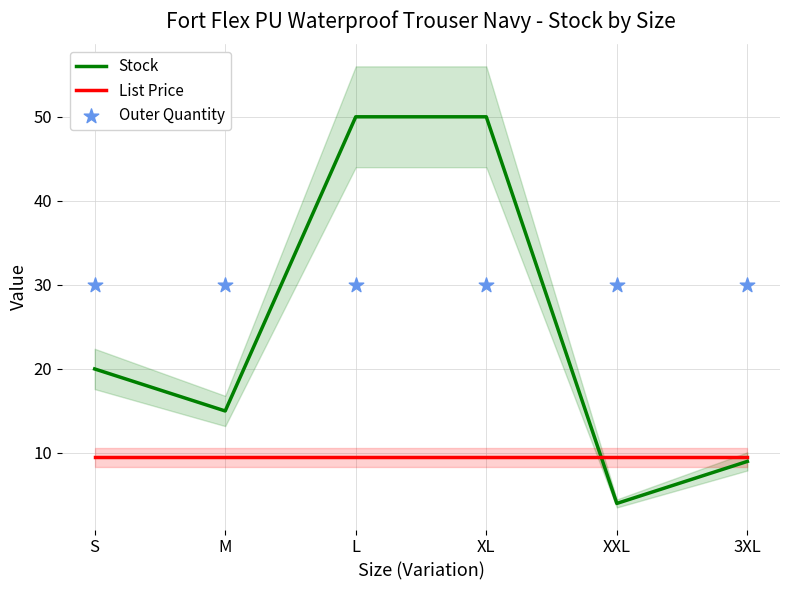

Which series has the widest spread of Y values?

Stock